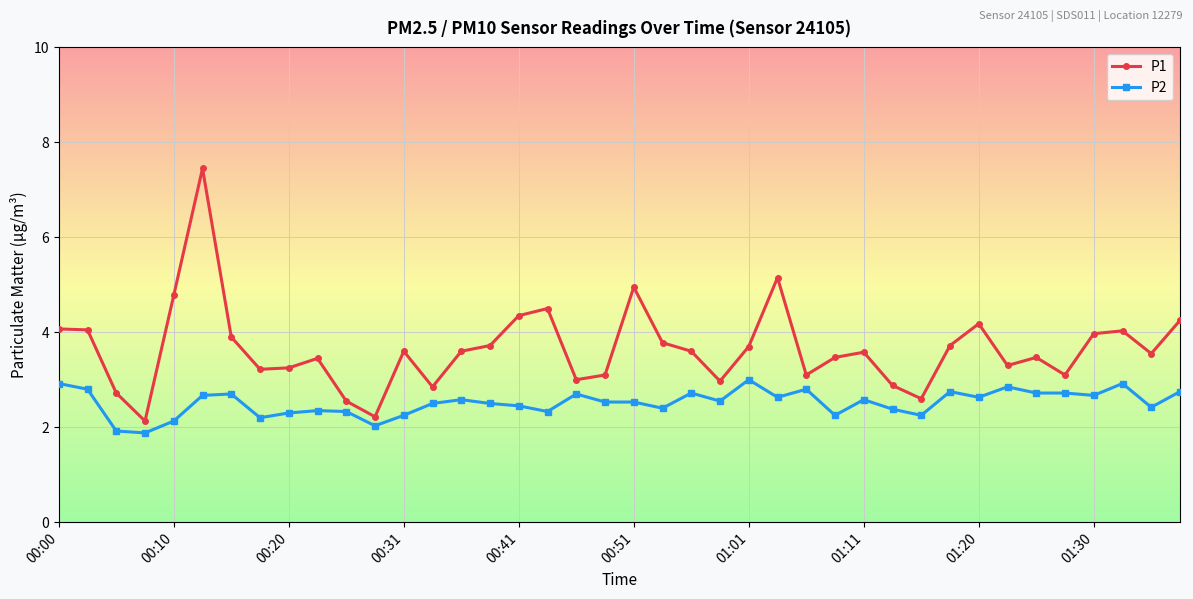

What is the lowest value of the P2 series?

1.9